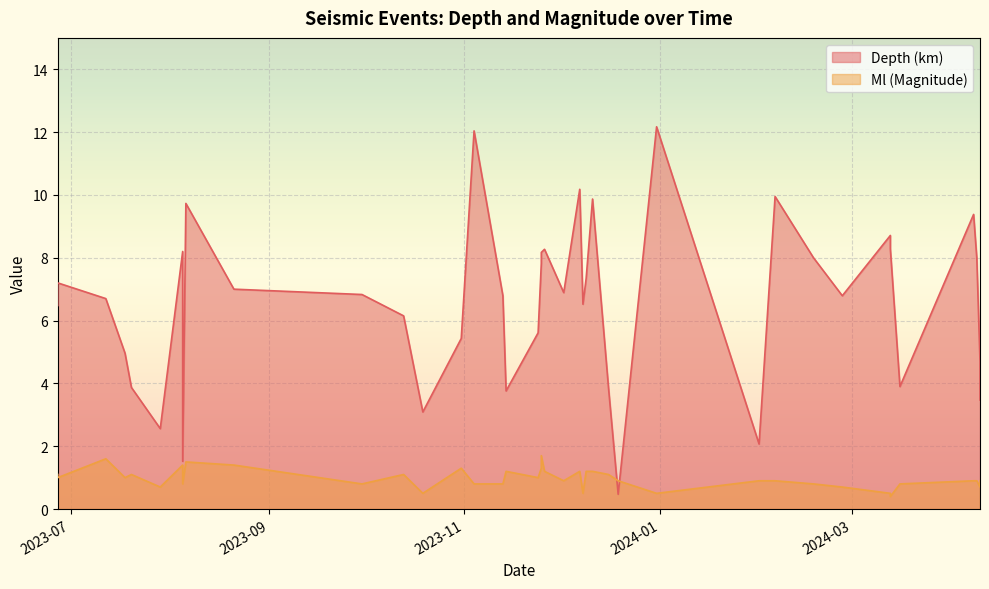

List the labels in order of Depth value, largest first.

11, 25, 17, 9, 14, 31, 3, 5, 6, 19, 32, 21, 8, 2, 20, 15, 39, 30, 18, 29, 7, 24, 37, 16, 38, 28, 22, 26, 36, 0, 4, 35, 13, 23, 1, 27, 34, 10, 33, 12